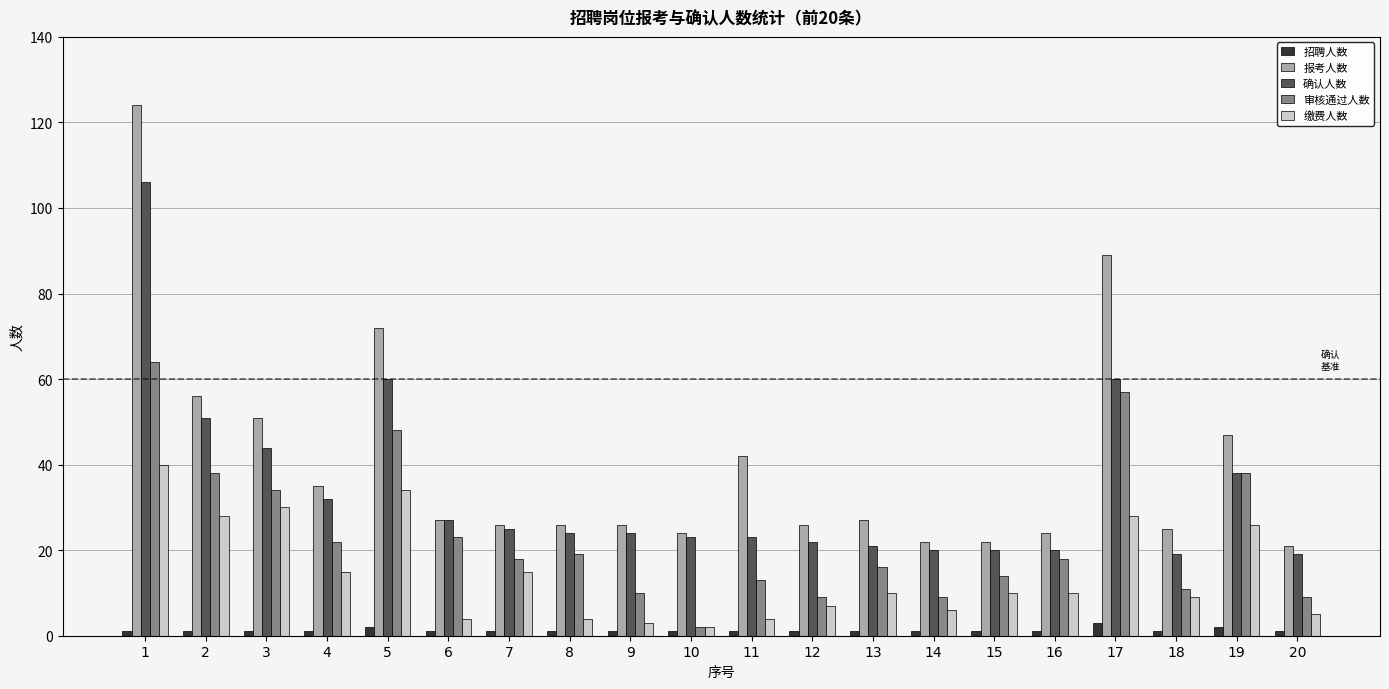

List the series in order of their peak value, lowest first.

招聘人数, 缴费人数, 审核通过人数, 确认人数, 报考人数